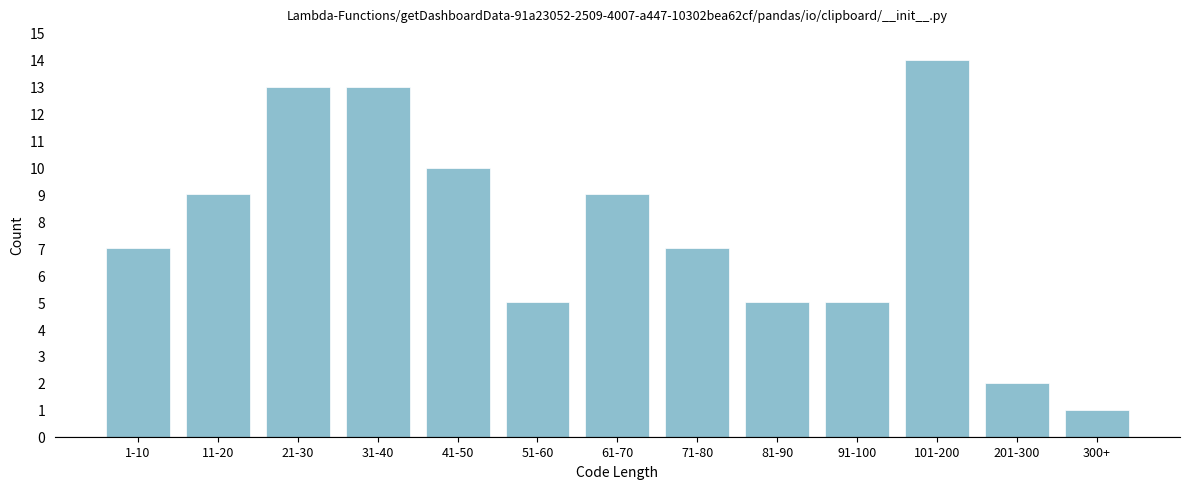

Reading left to right, transcribe all the data shown in this chart.

7	9	13	13	10	5	9	7	5	5	14	2	1